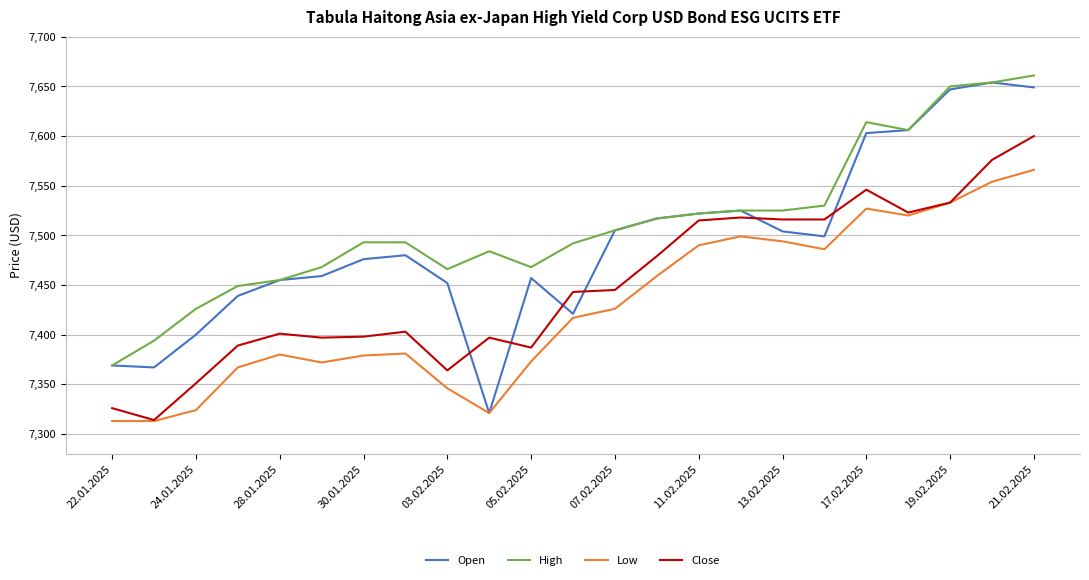

Which series has the widest spread of values?

Open